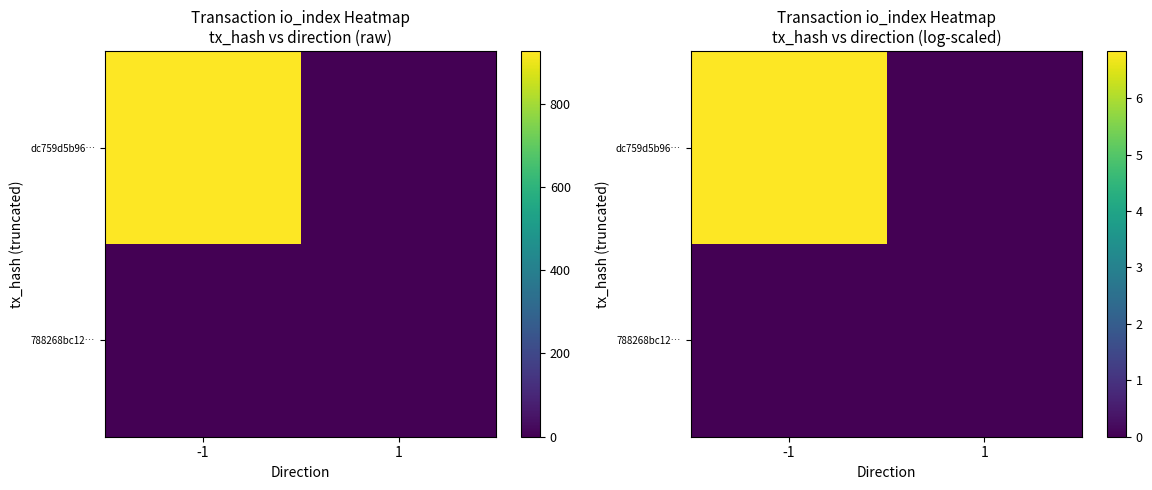

How many positive values does the dc759d5b96… series have?

1